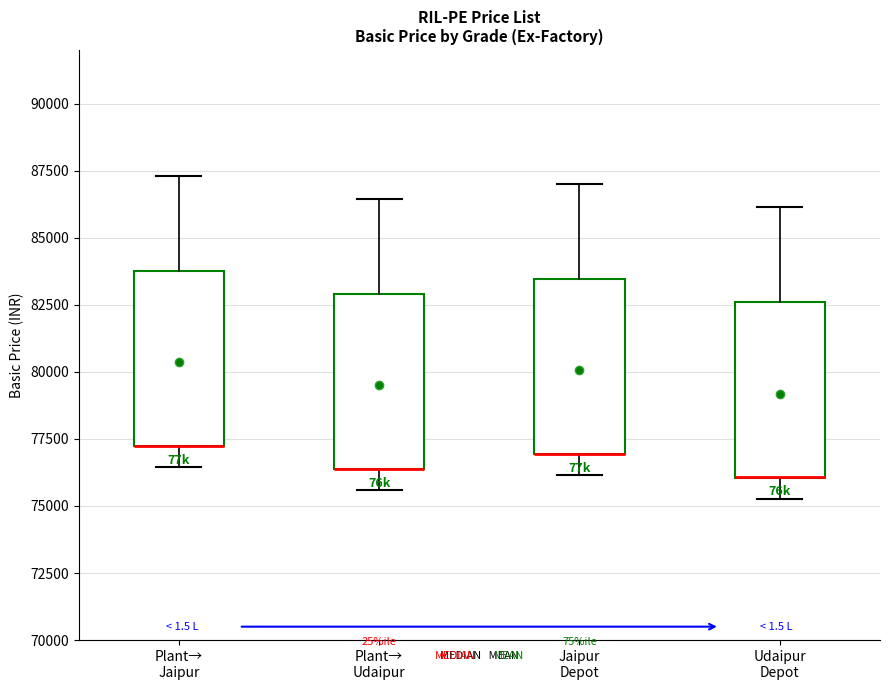

Where is the upper edge of the box for Jaipur Depot on the y-axis? The values are not printed on the chart, so give them approximately, as read against the axis.

83500